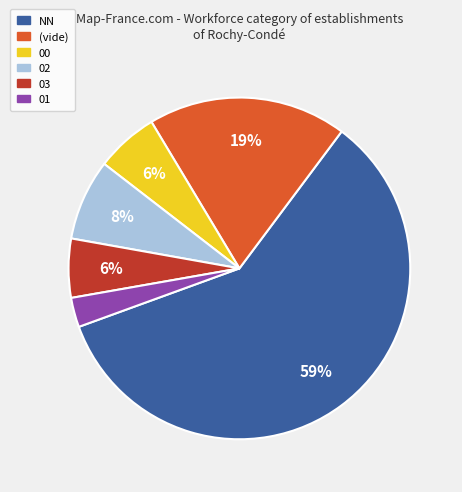

Combined, do 00 and 01 account for over 50%?

No